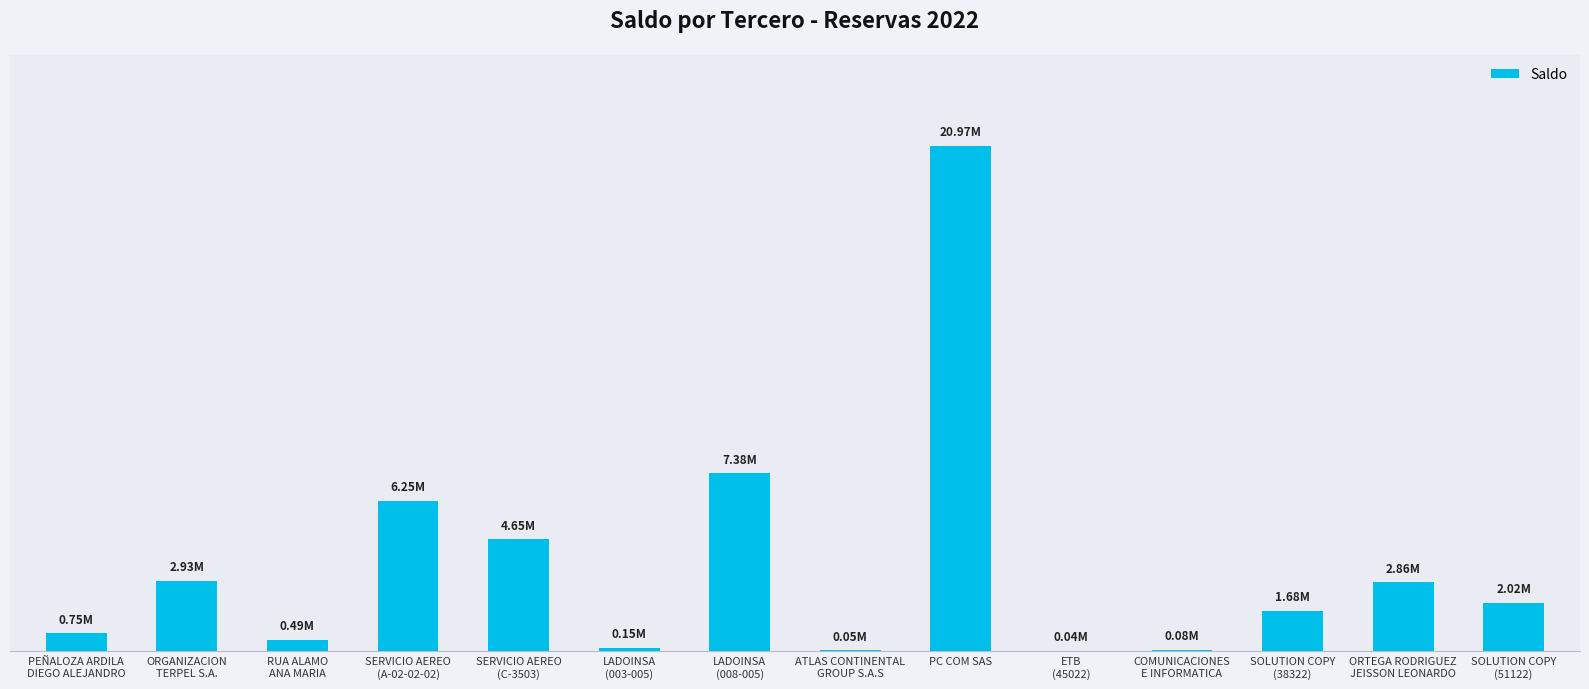

What is the change in value from RUA ALAMO
ANA MARIA to LADOINSA
(008-005)?

+6892650.0